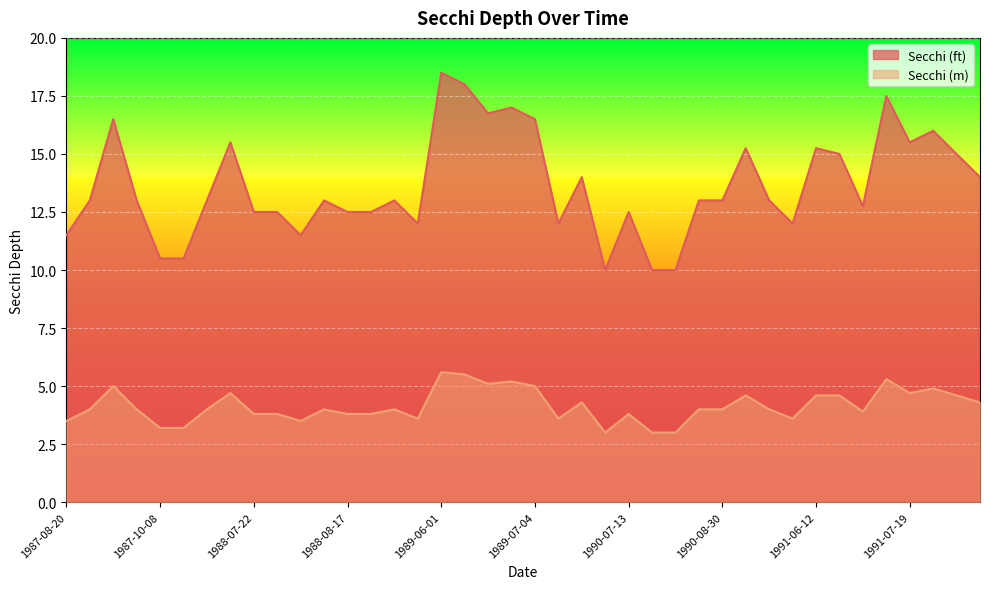

True or false: Secchi (ft) and Secchi (m) intersect in this chart.

False